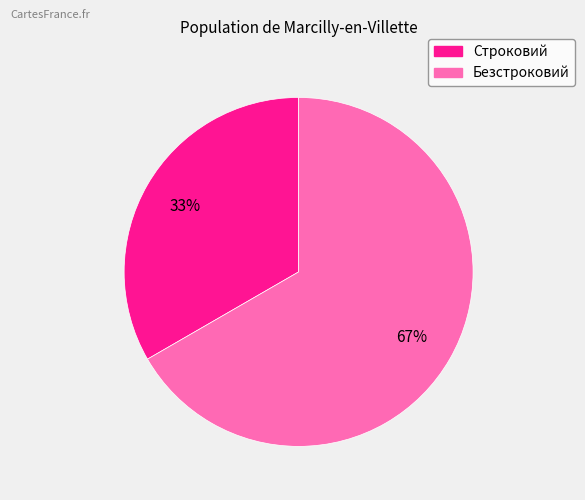

To the nearest percent, what is the average slice percentage?

50%